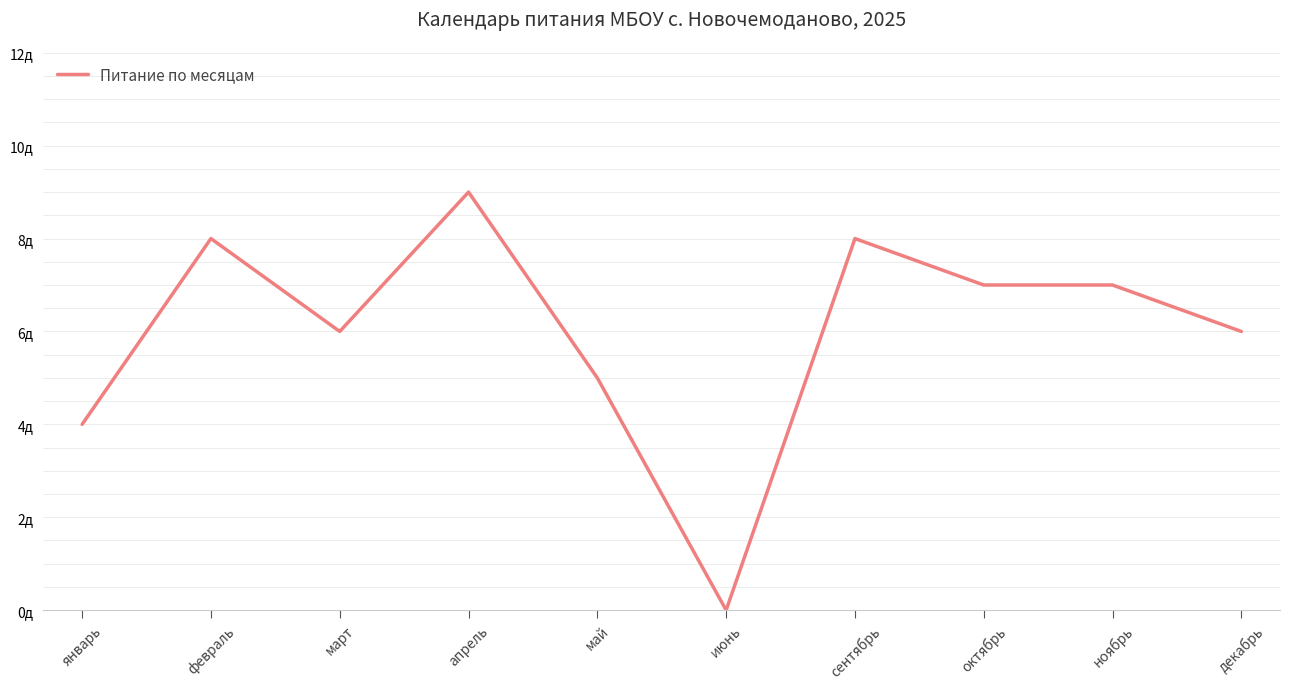

What is the difference between the second highest and minimum values?

8